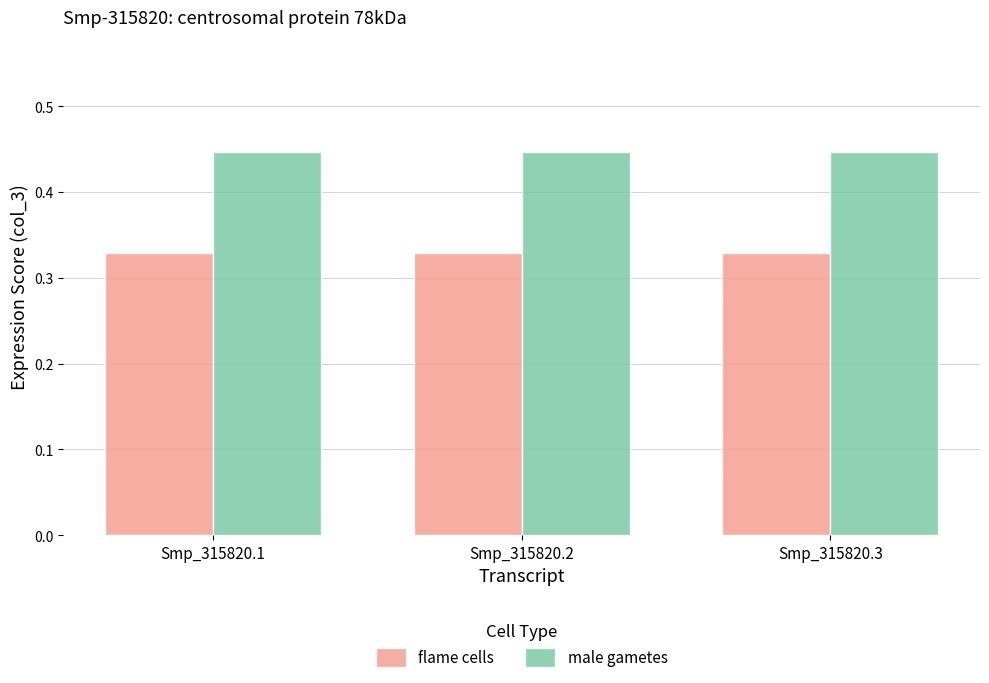

List the series in order of their peak value, lowest first.

flame cells, male gametes